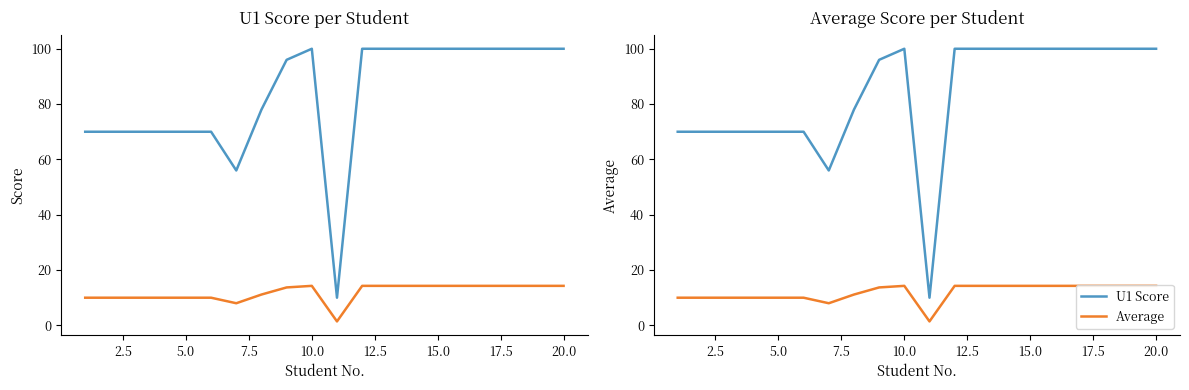

What is the average value of the U1 Score series?

83.0